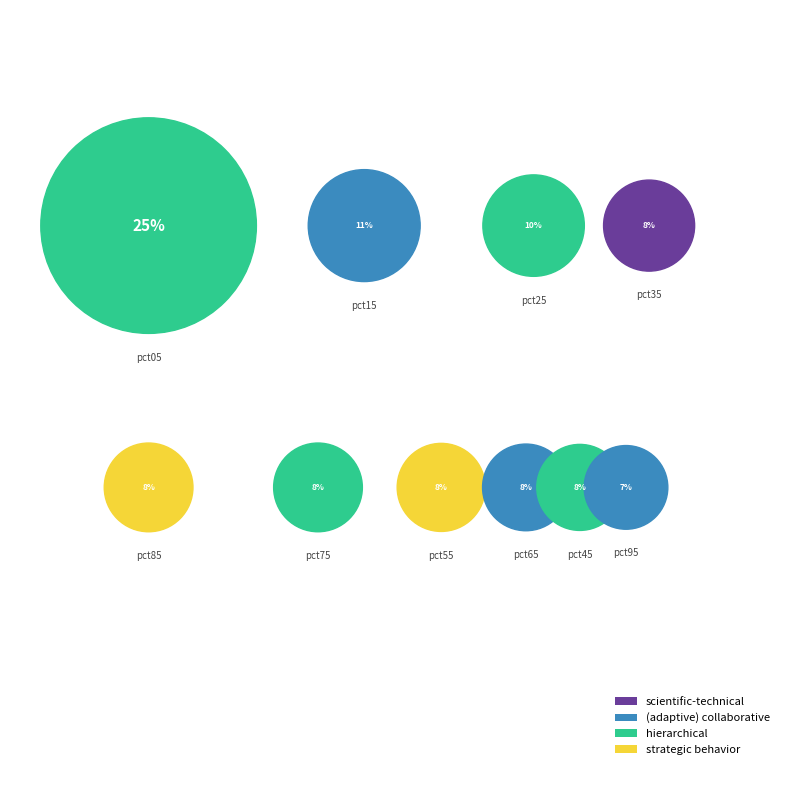

How many slices are in this pie chart?

10